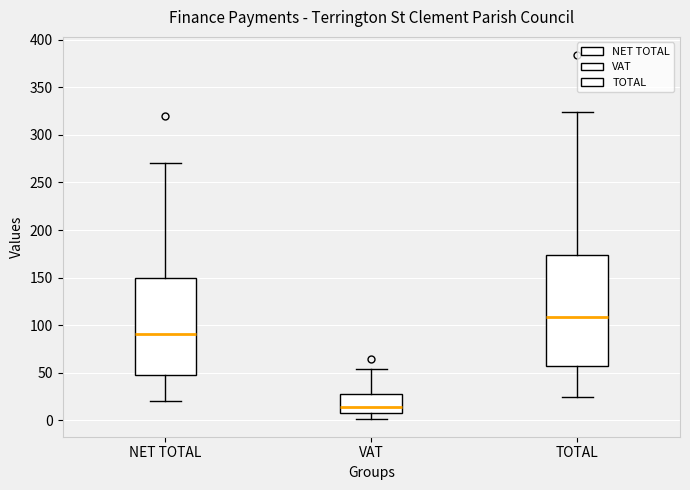

Reading left to right, transcribe this box plot: for each box, give where its median line is, the range the box spans, and where its two whiskers end, as read against the y-axis. The values are not printed on the chart, so give them approximately, as read against the axis.

NET TOTAL: median 90, box 50 to 150, whiskers 20 to 270
VAT: median 15, box 10 to 30, whiskers 0 to 55
TOTAL: median 110, box 55 to 175, whiskers 25 to 325